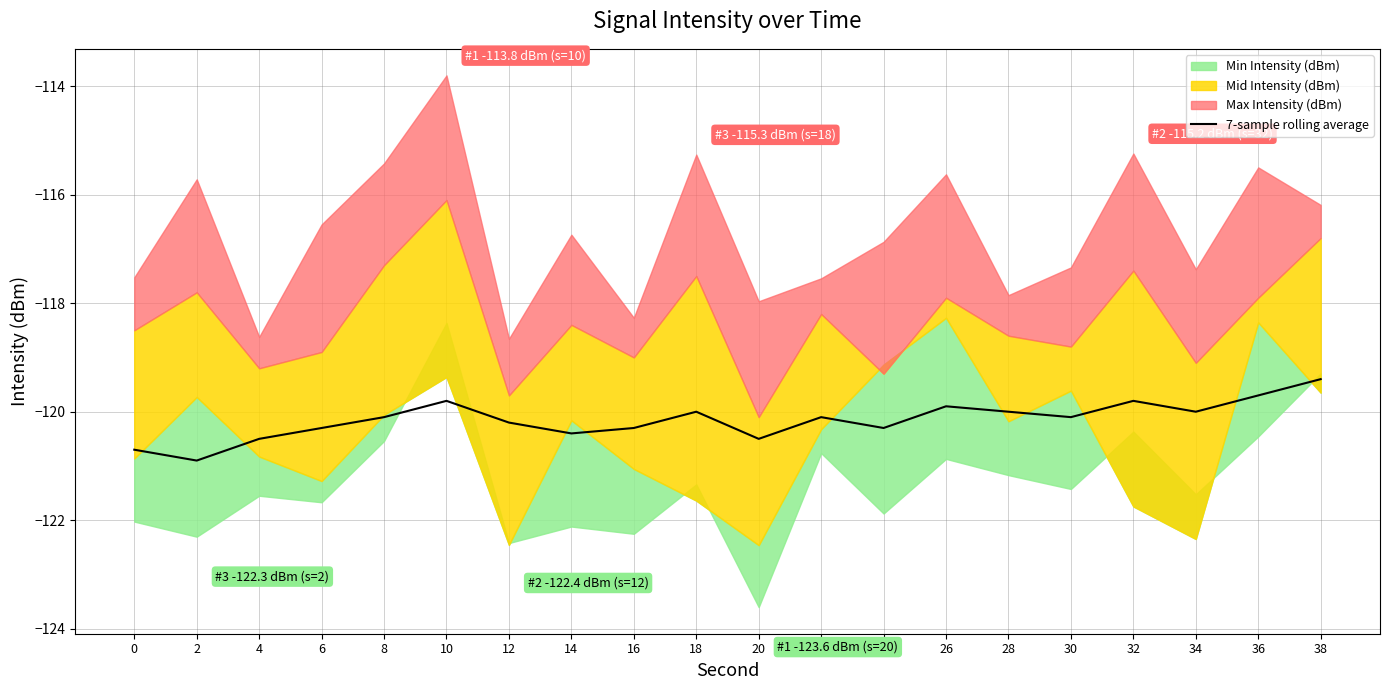

Is it true that the value at 20 is -120.5?

True